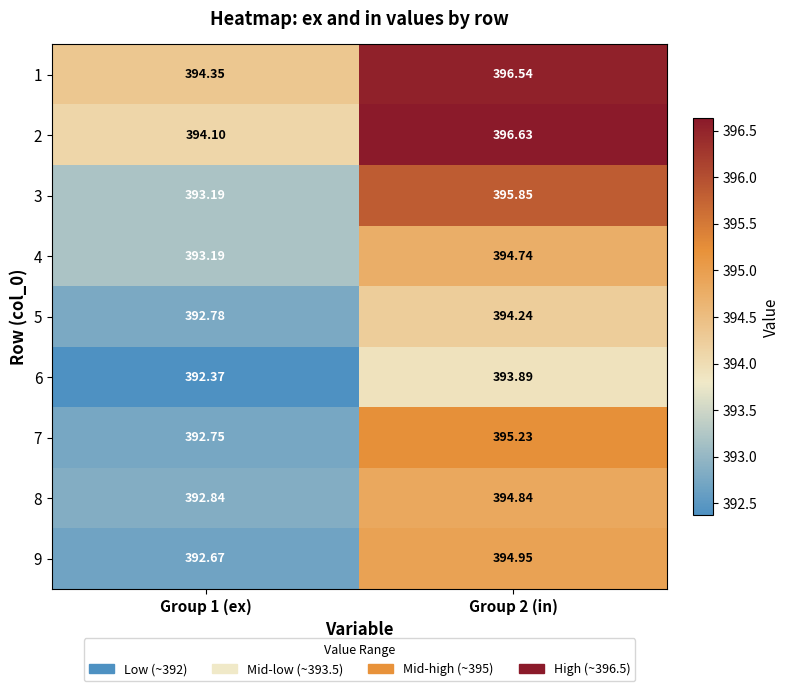

What is the smallest value displayed?

392.4